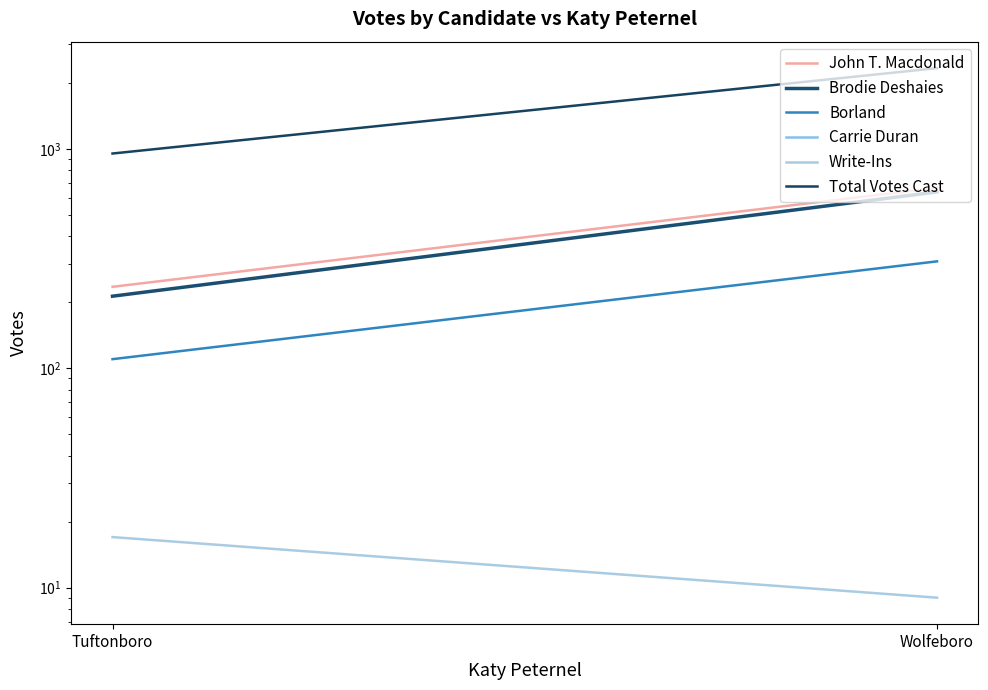

At which category is the sum across all series the highest?

Wolfeboro